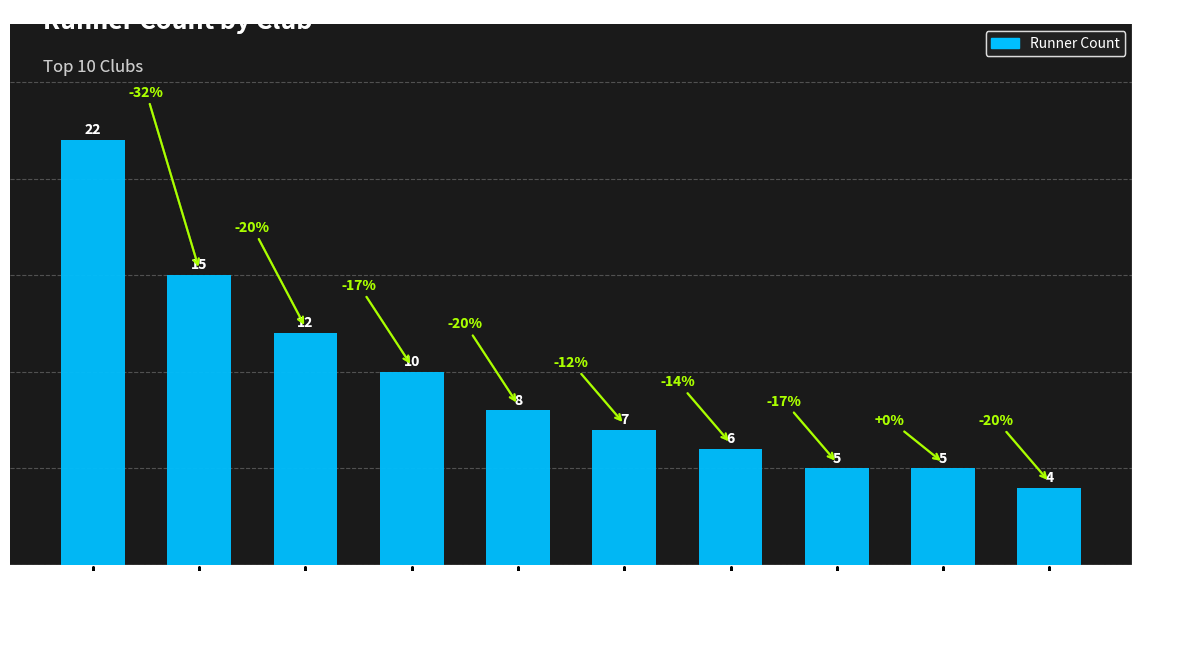

What is the greatest value displayed?

22